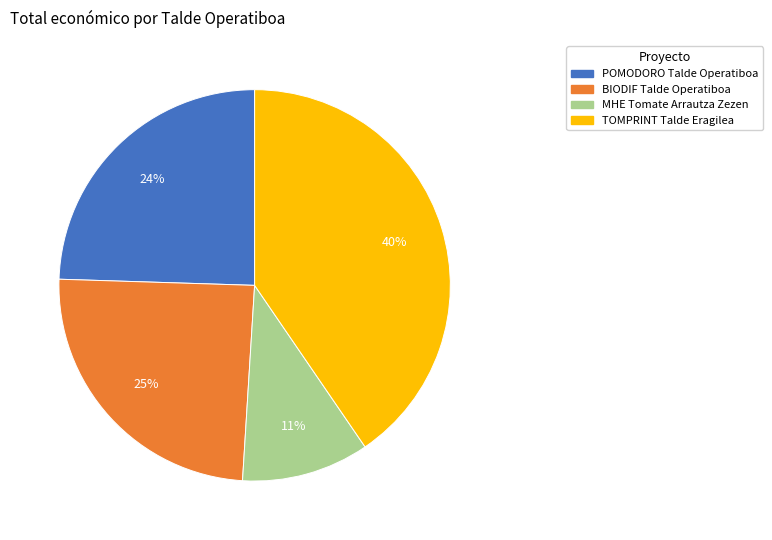

Is the sum of MHE Tomate Arrautza Zezen and POMODORO Talde Operatiboa greater than half?

No